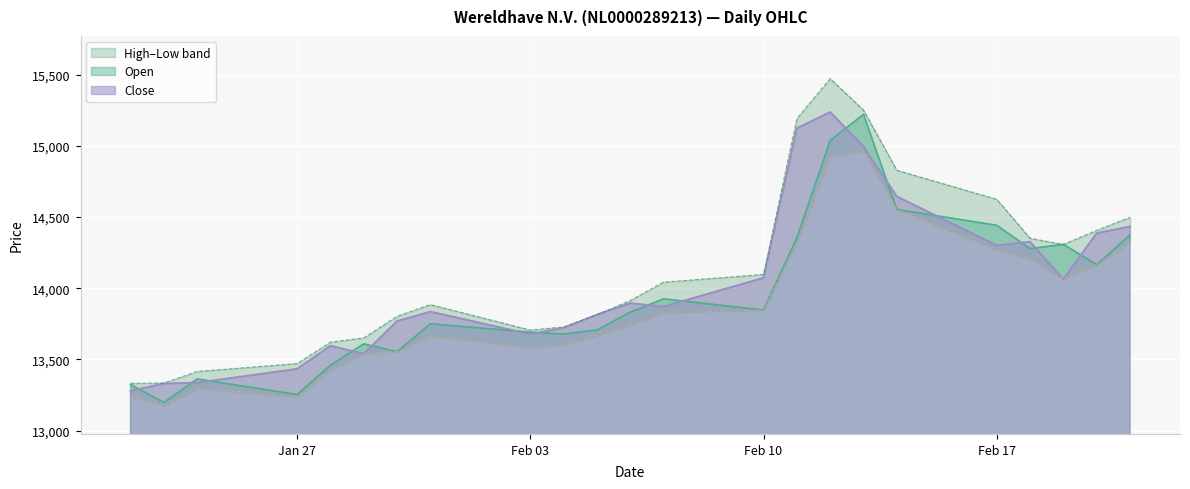

True or false: Open has a value of 13707 at 05.02.2025.

True